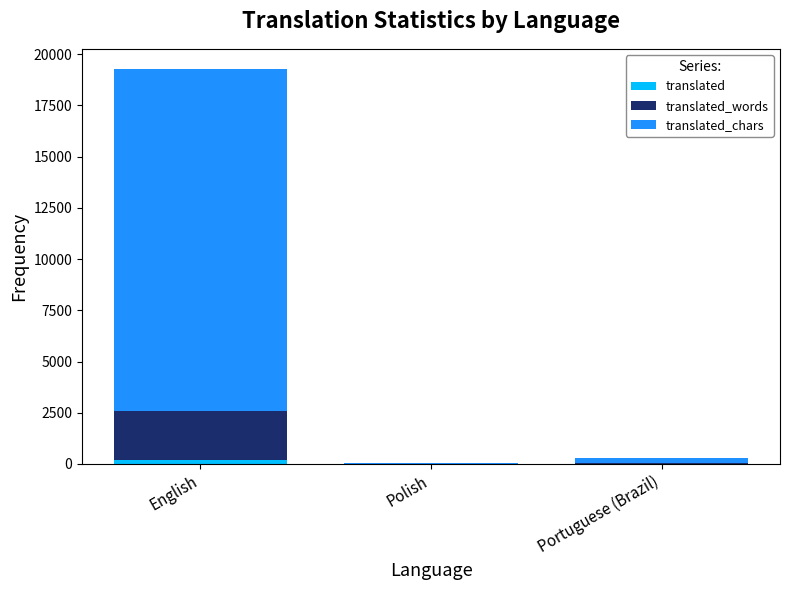

Rank the categories by translated value from lowest to highest.

Polish, Portuguese (Brazil), English